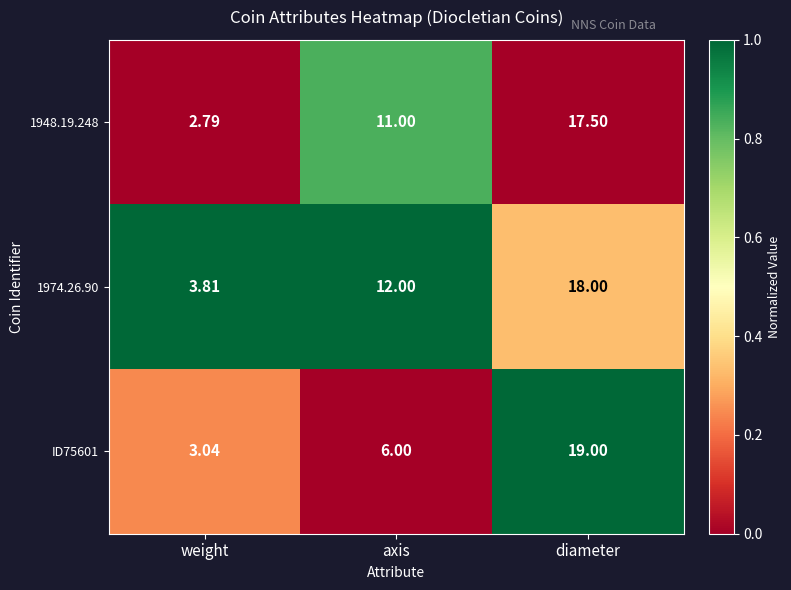

Which category has the lowest value across all series?

weight